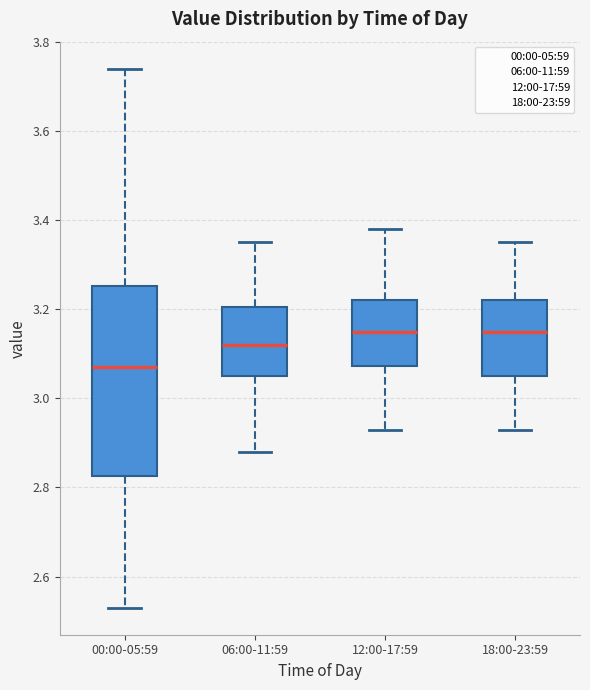

Comparing the boxes themselves (not the whiskers), which one is the tallest?

00:00-05:59